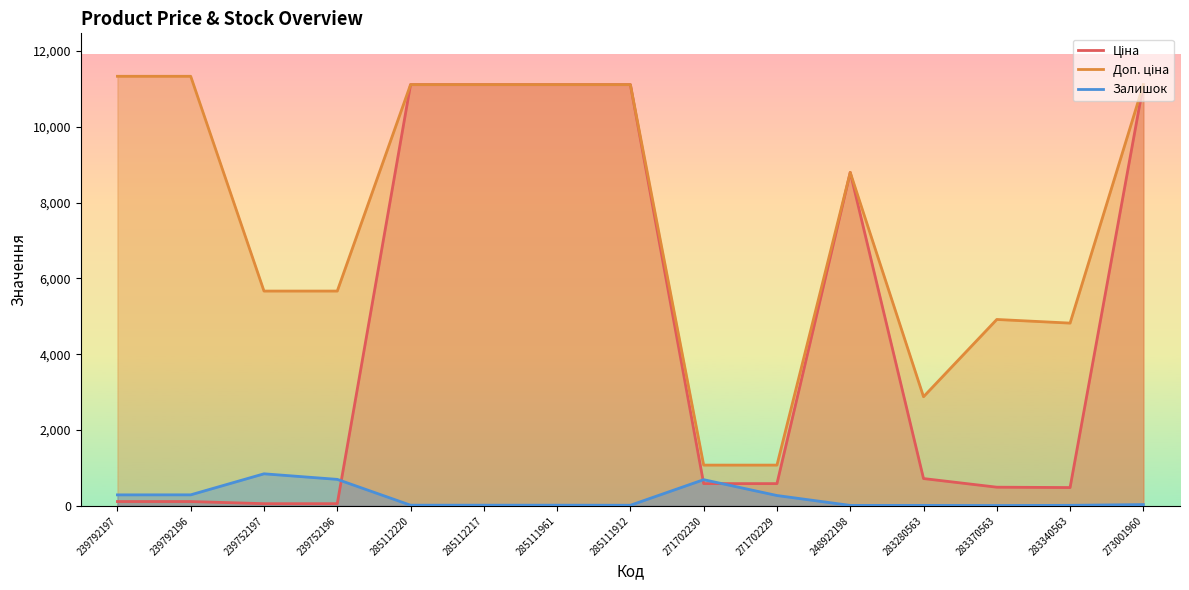

Is the value of Ціна at 271702229 greater than the value of Доп. ціна at 283370563?

No